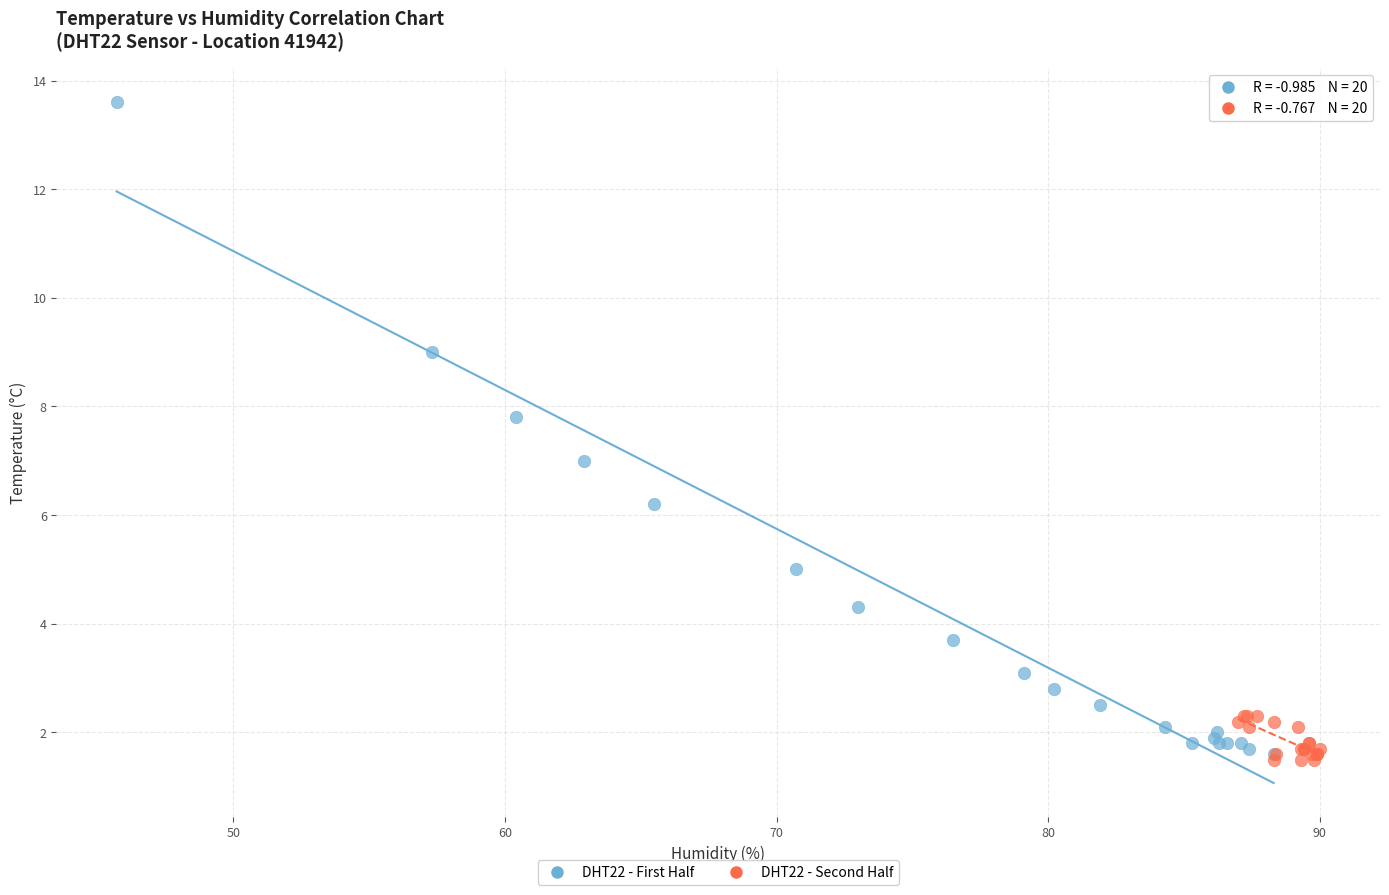

Which series has the largest Y range (max minus min)?

DHT22 - First Half